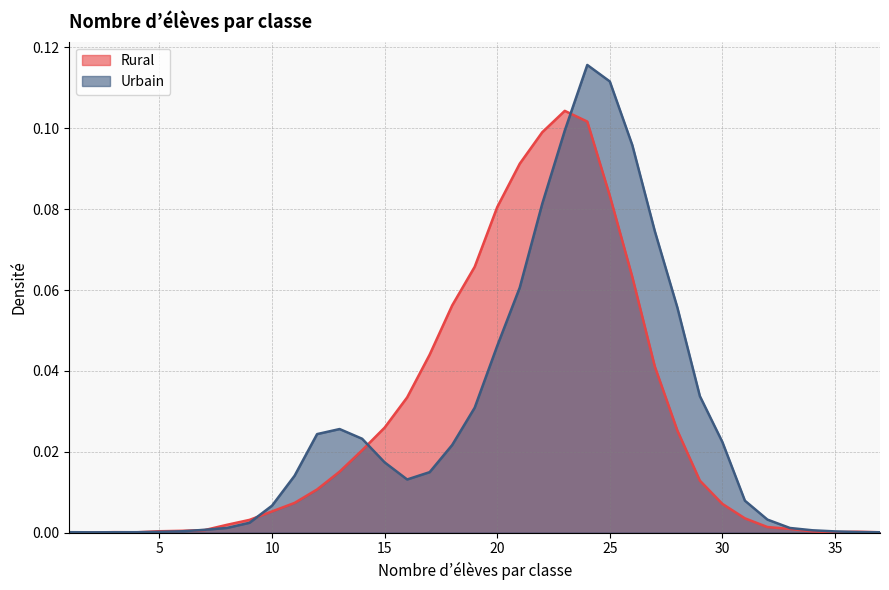

Between which two adjacent categories do Urbain and Rural first intersect?

2 and 3